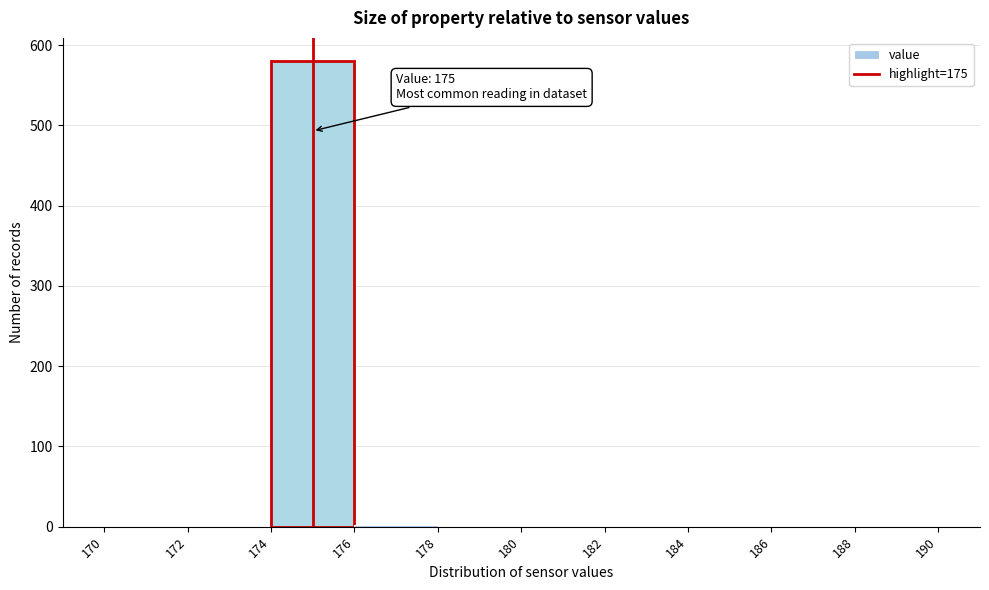

Over which range of the x-axis is the bar tallest?

174 to 176